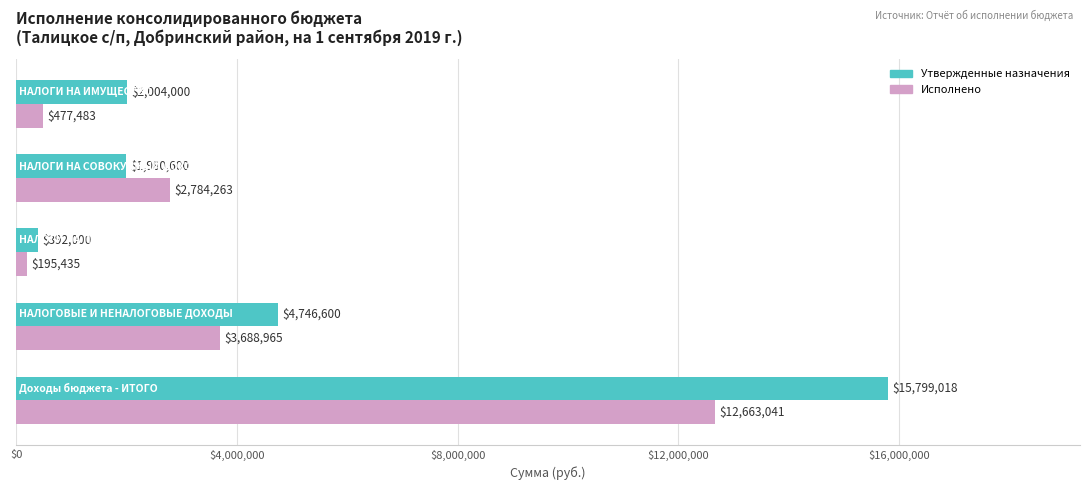

Which series has the largest range (max minus min)?

Утвержденные назначения